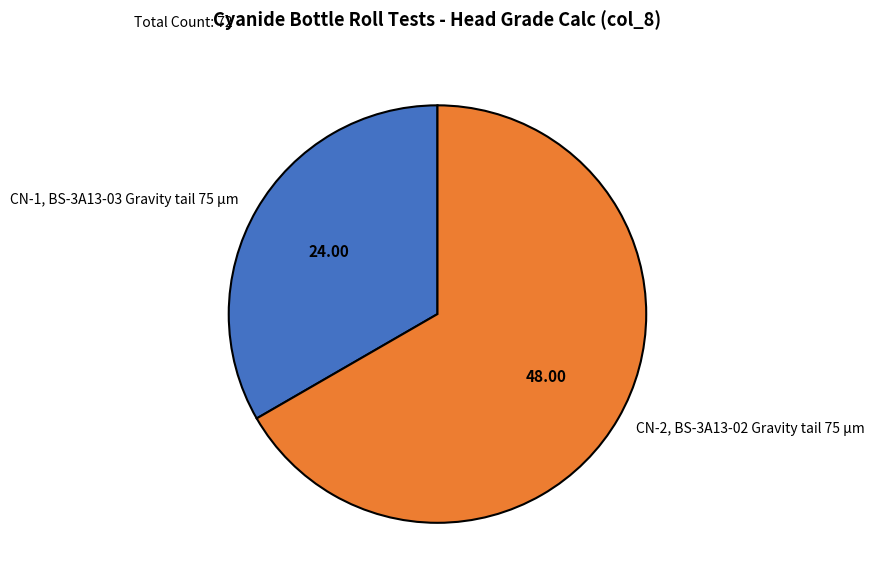

Does CN-1, BS-3A13-03 Gravity tail 75 µm account for over 50% of the chart?

No